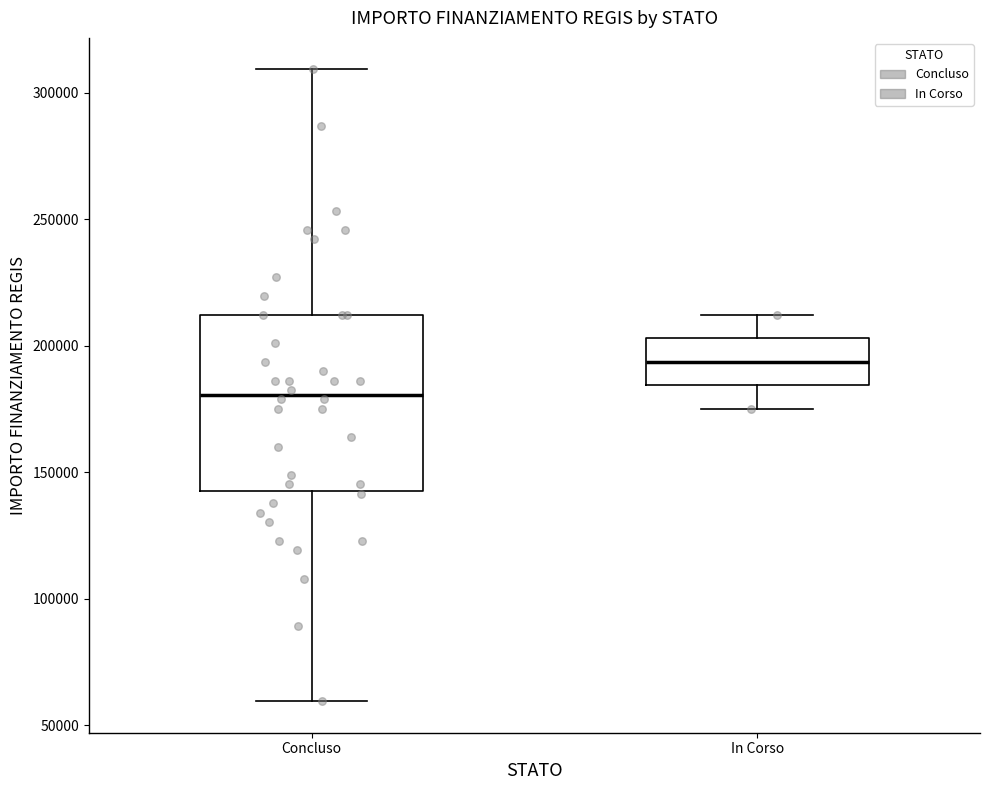

Reading left to right, read every box against the y-axis: the position of its median line, the range the box covers, and the ends of its whiskers. The values are not printed on the chart, so give them approximately, as read against the axis.

Concluso: median 180000, box 145000 to 210000, whiskers 60000 to 310000
In Corso: median 195000, box 185000 to 205000, whiskers 175000 to 210000